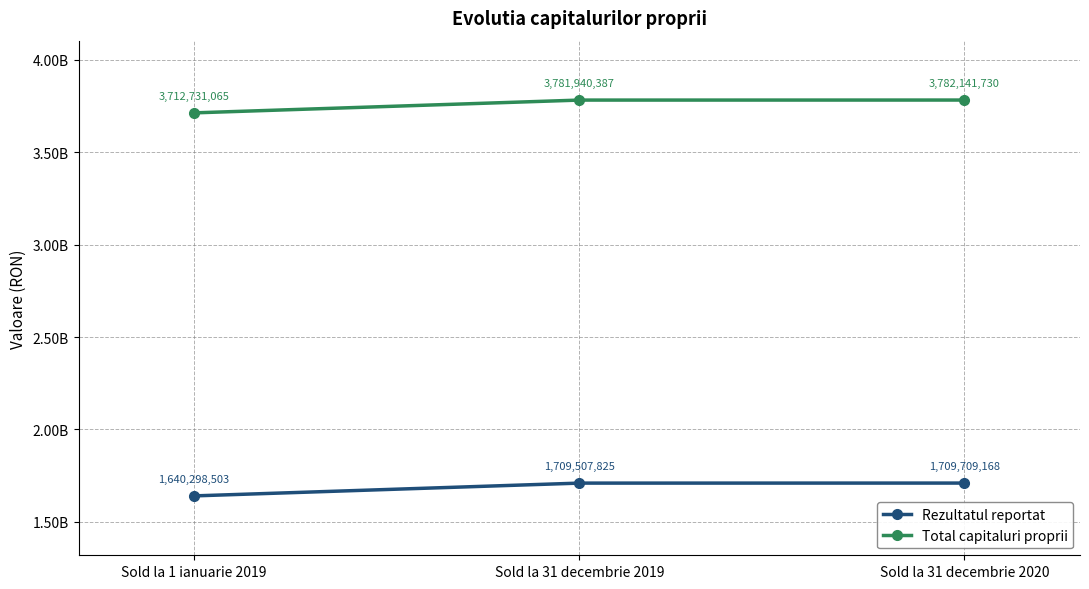

What is the label of the 3rd point from the left?

Sold la 31 decembrie 2020